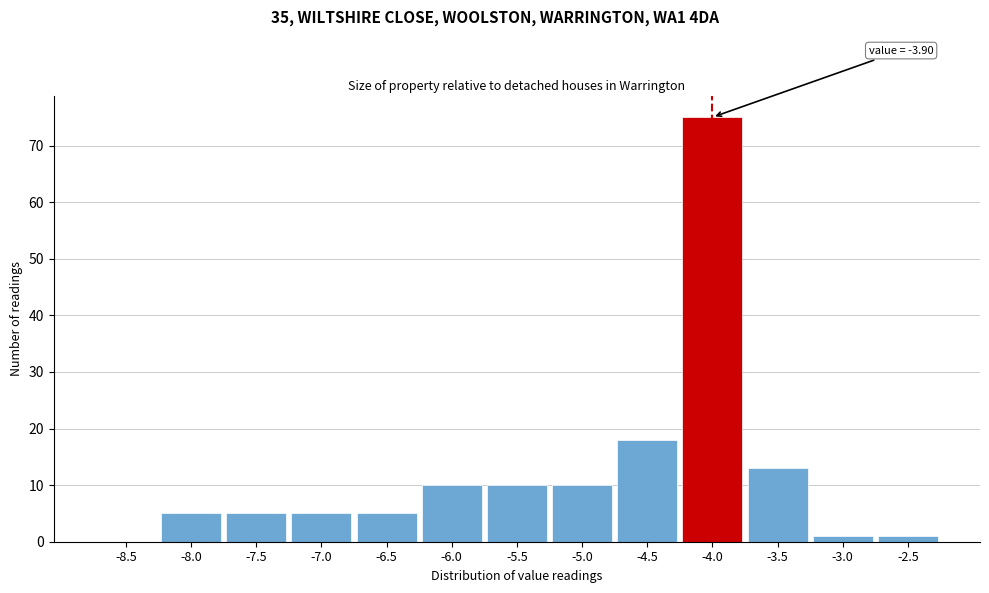

Reading right to left, list all the values displayed in this chart.

-2.5=1	-3.0=1	-3.5=13	-4.0=75	-4.5=18	-5.0=10	-5.5=10	-6.0=10	-6.5=5	-7.0=5	-7.5=5	-8.0=5	-8.5=0